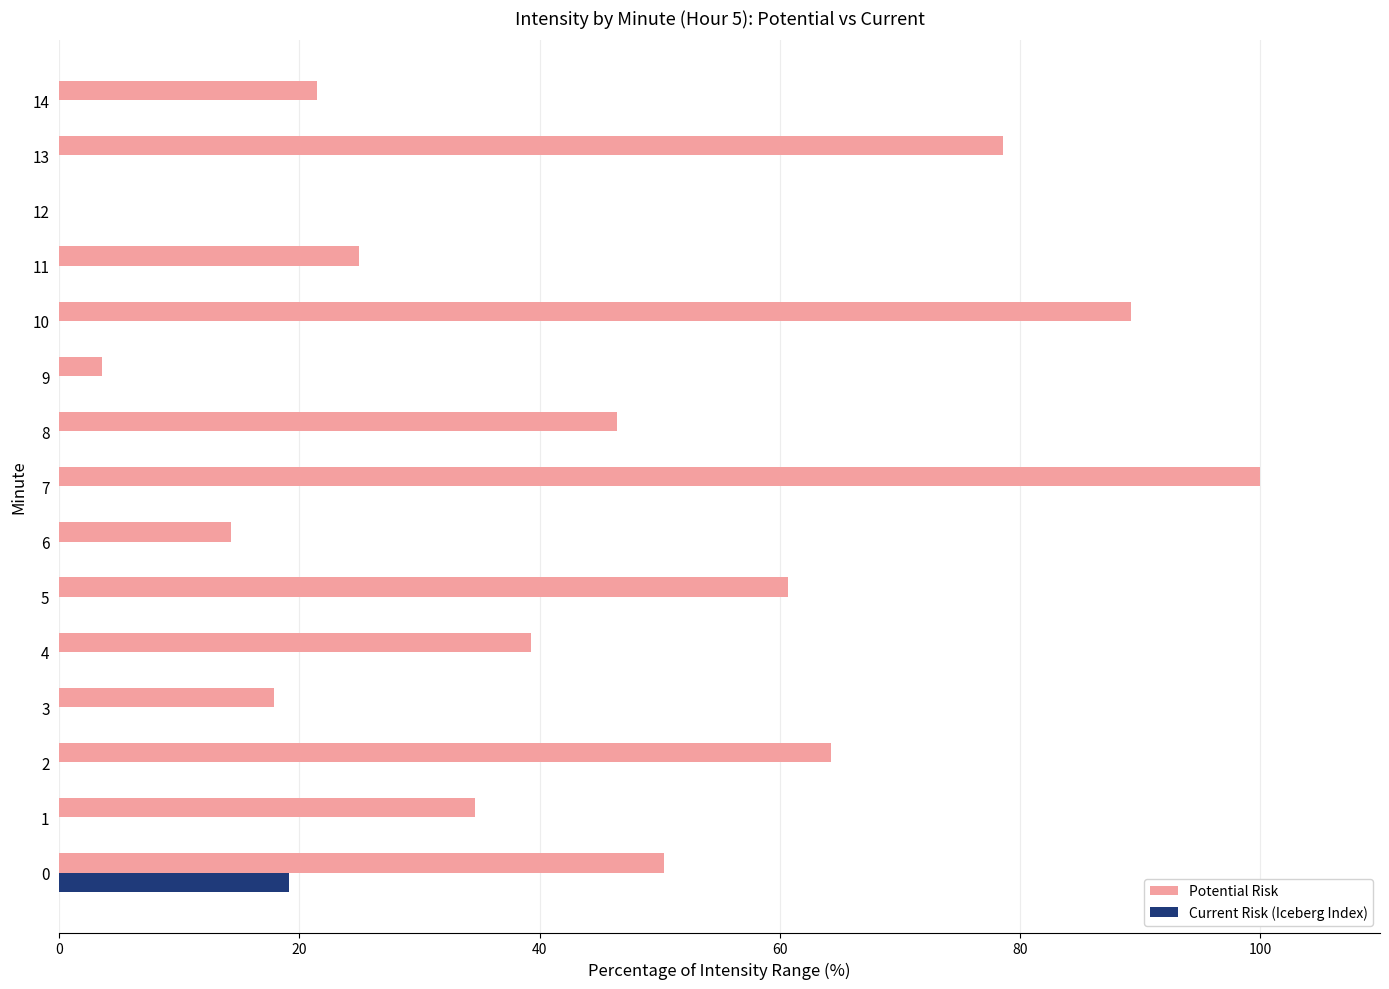

What value does the Potential Risk series have at 6?

14.3